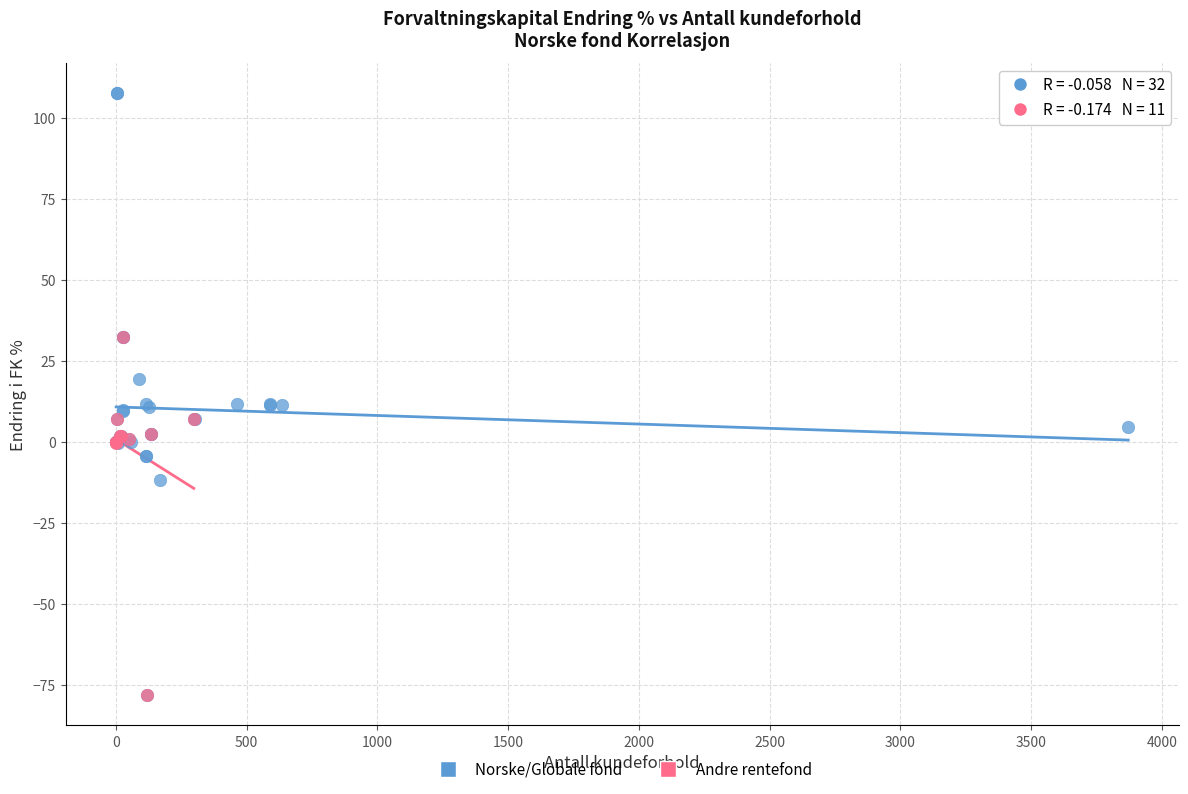

Which series has the largest Y range (max minus min)?

Norske/Globale fond